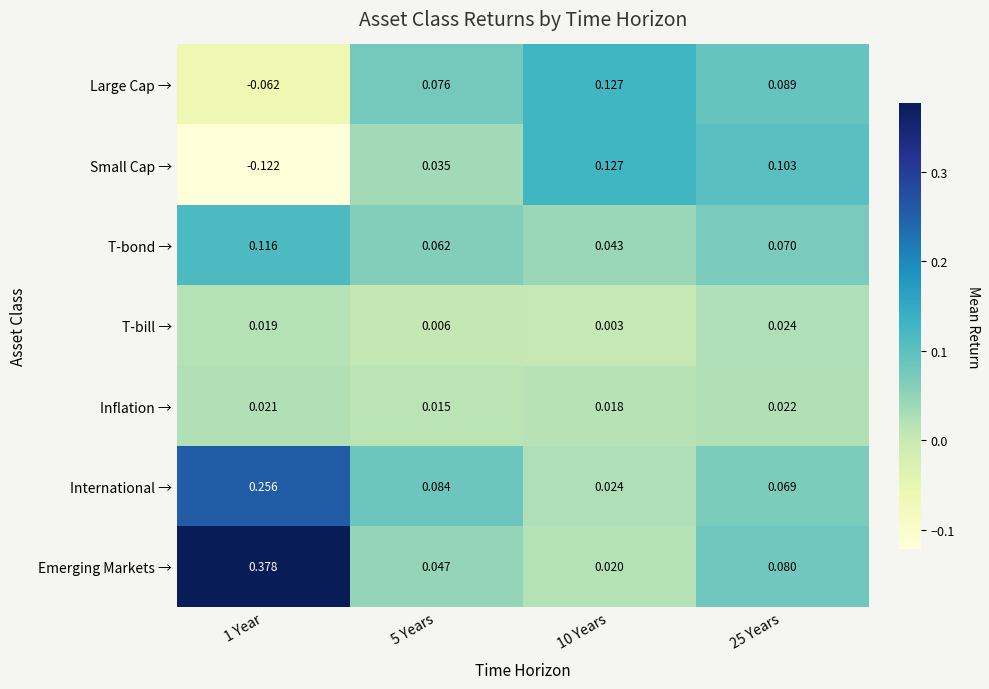

Which series has the widest spread of values?

Emerging Markets →